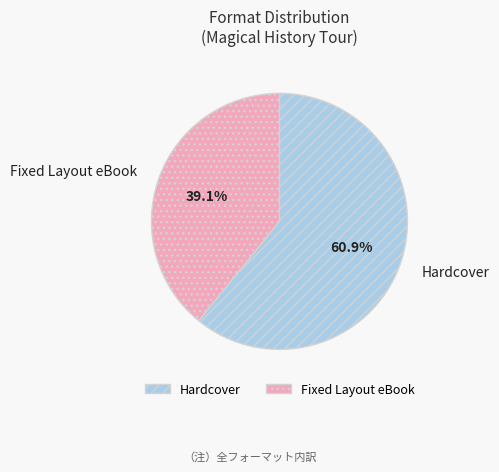

The Hardcover slice represents 54% of the pie. True or false?

False